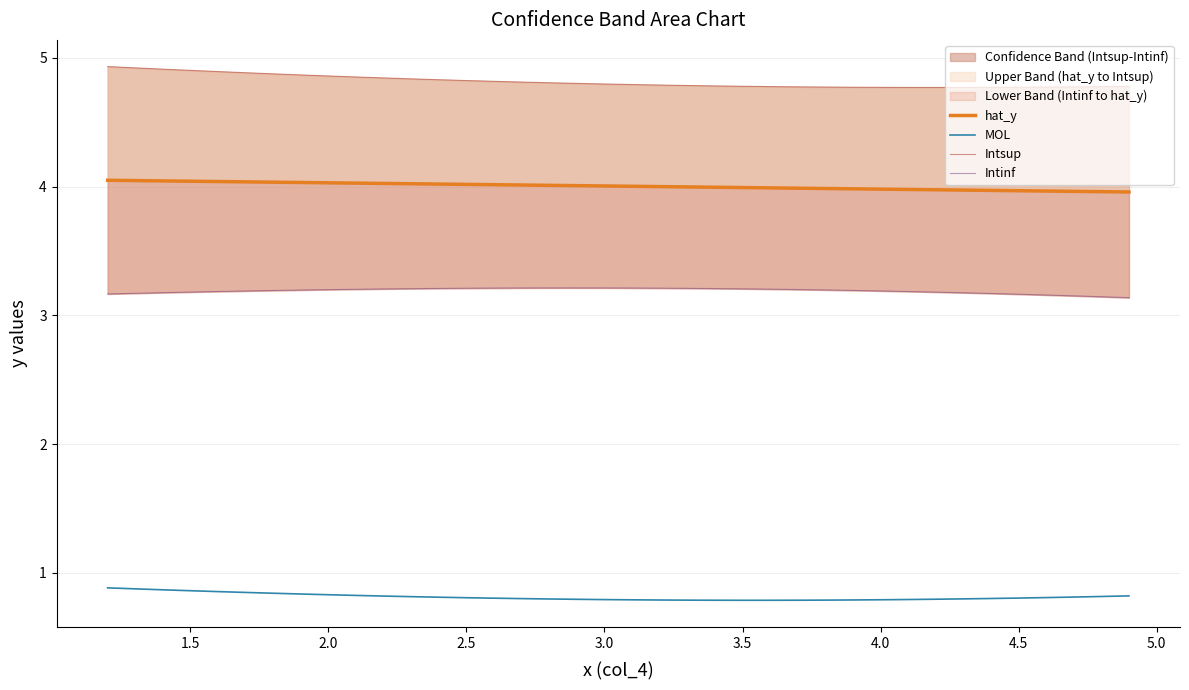

The value of MOL at 3.0 is 0.8. True or false?

True